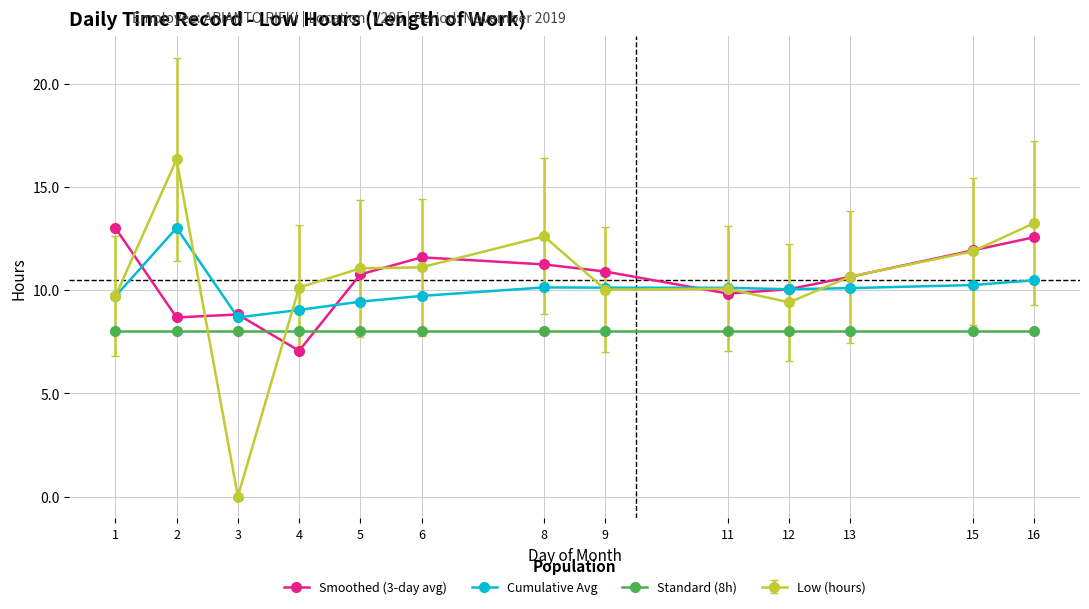

What is the minimum value for Cumulative Avg?

8.7